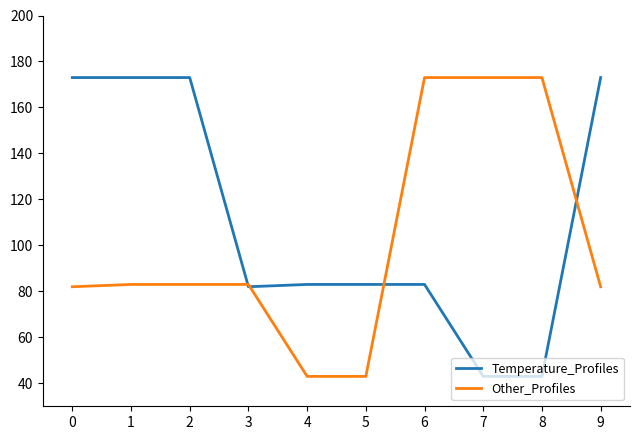

Is it true that Other_Profiles equals 26 at 0?

False